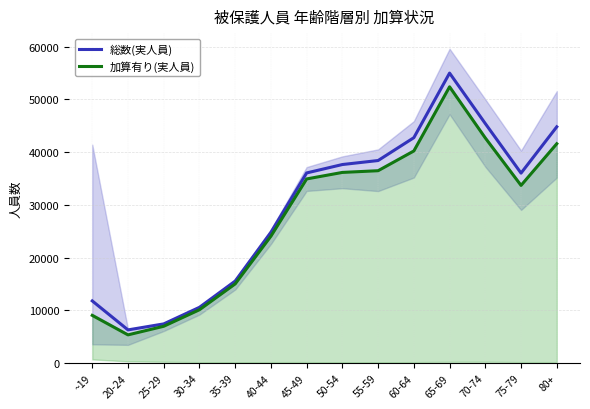

What is the difference between the highest and lowest values at 60-64?

2517